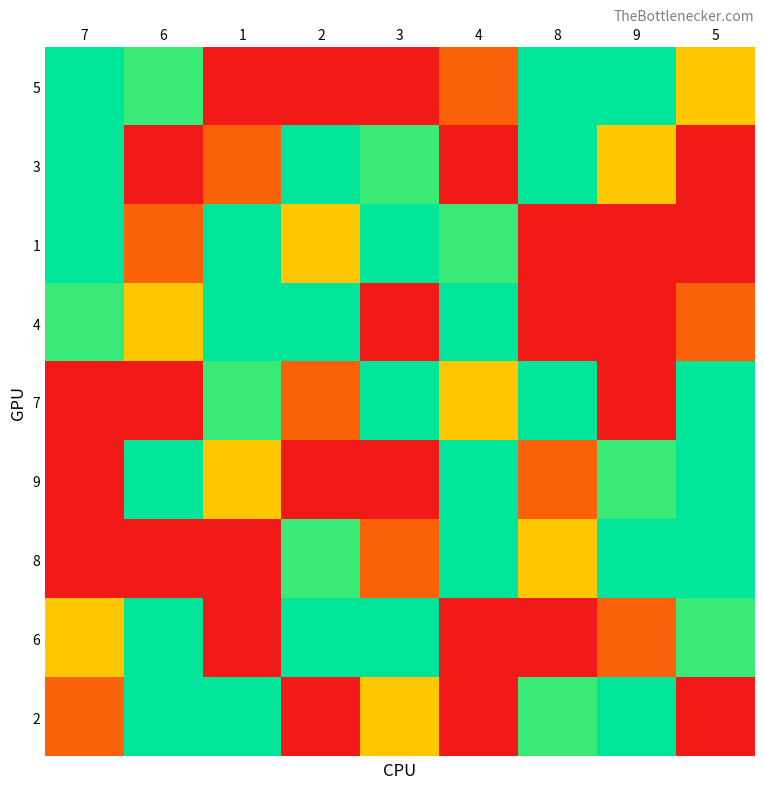

Reading left to right, what are all the values shown in this chart?

5: 7=7	6=6	1=1	2=2	3=3	4=4	8=8	9=9	5=5
3: 7=8	6=2	1=4	2=9	3=6	4=1	8=7	9=5	5=3
1: 7=9	6=4	1=8	2=5	3=7	4=6	8=3	9=2	5=1
4: 7=6	6=5	1=9	2=7	3=1	4=8	8=2	9=3	5=4
7: 7=2	6=3	1=6	2=4	3=8	4=5	8=9	9=1	5=7
9: 7=1	6=8	1=5	2=3	3=2	4=7	8=4	9=6	5=9
8: 7=3	6=1	1=2	2=6	3=4	4=9	8=5	9=7	5=8
6: 7=5	6=7	1=3	2=8	3=9	4=2	8=1	9=4	5=6
2: 7=4	6=9	1=7	2=1	3=5	4=3	8=6	9=8	5=2